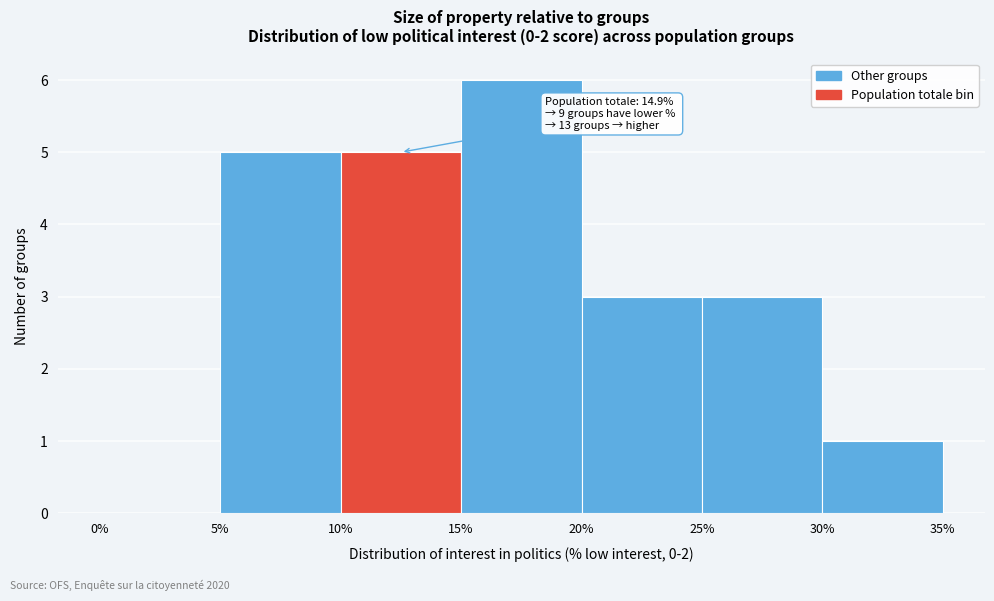

Over which range of the x-axis is the bar tallest?

15% to 20%